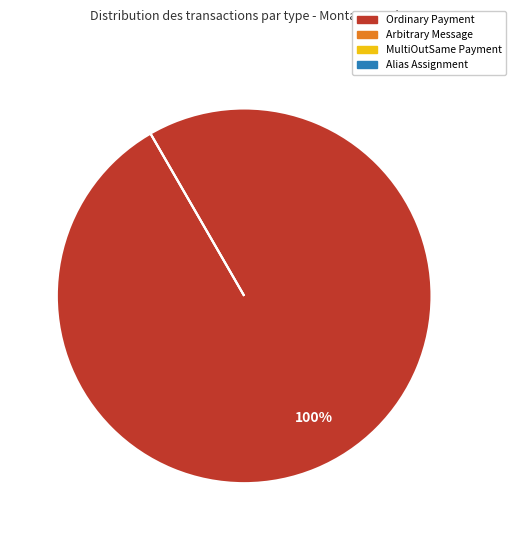

Is there a majority slice in this chart?

No